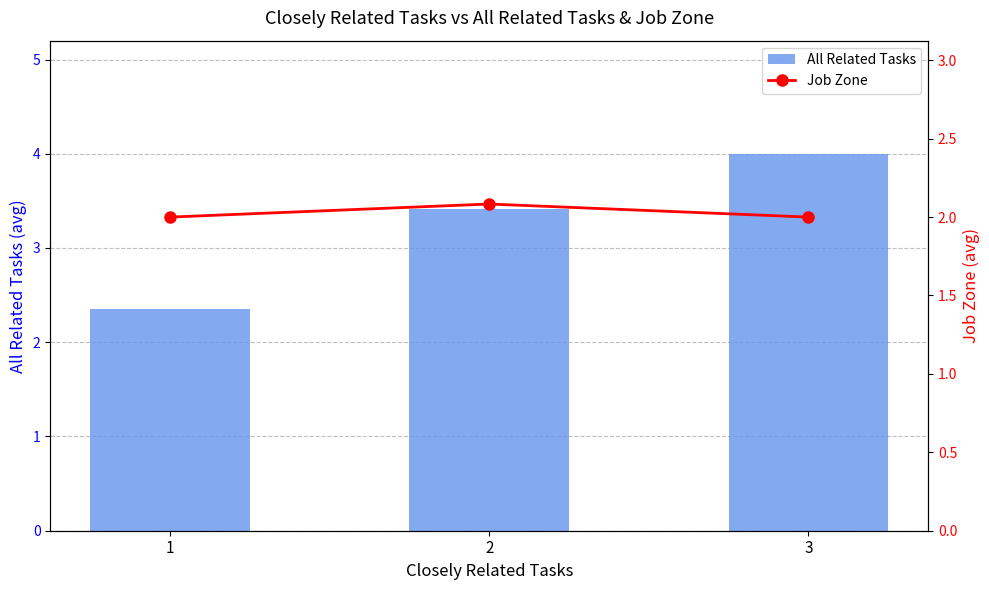

Rank the series at 3 from lowest to highest value.

Job Zone, All Related Tasks